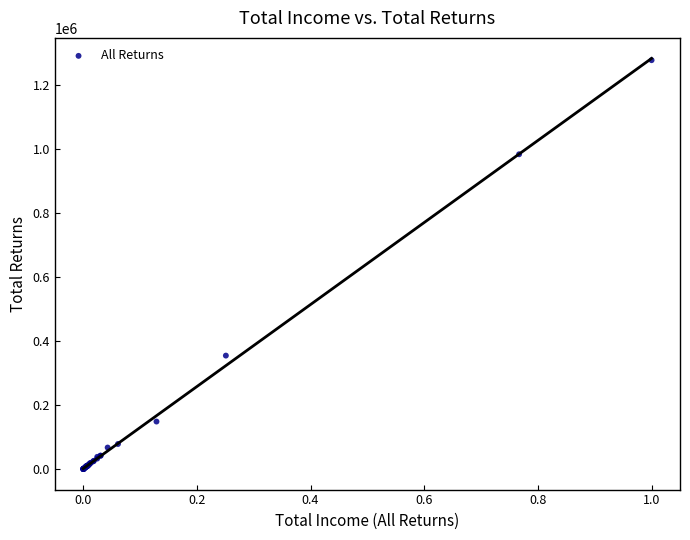

What Y value in the scatter plot is closest to 638450?

354340